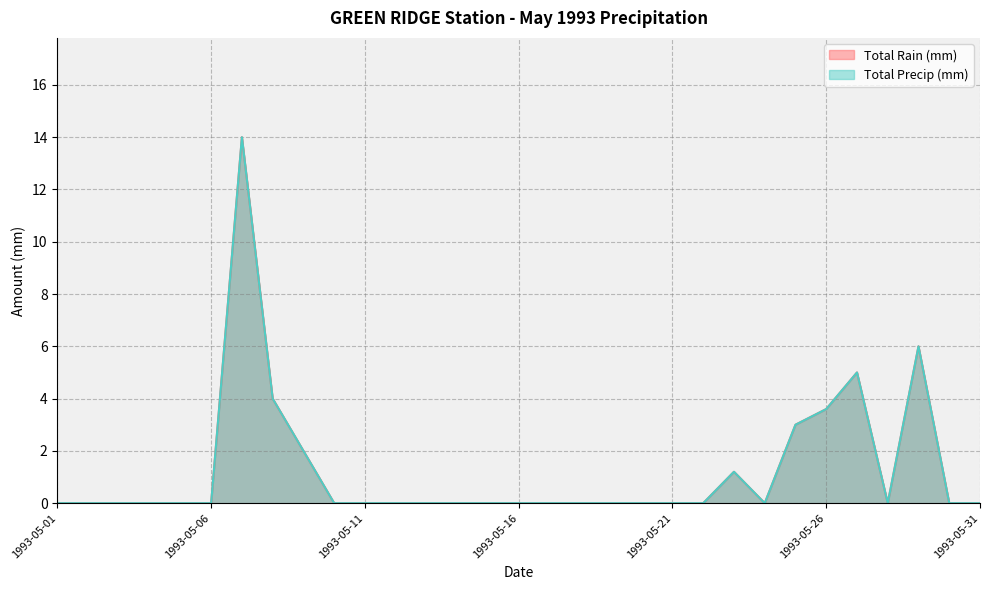

In Total Rain (mm), how many points are higher than both neighbors (excluding endpoints)?

4